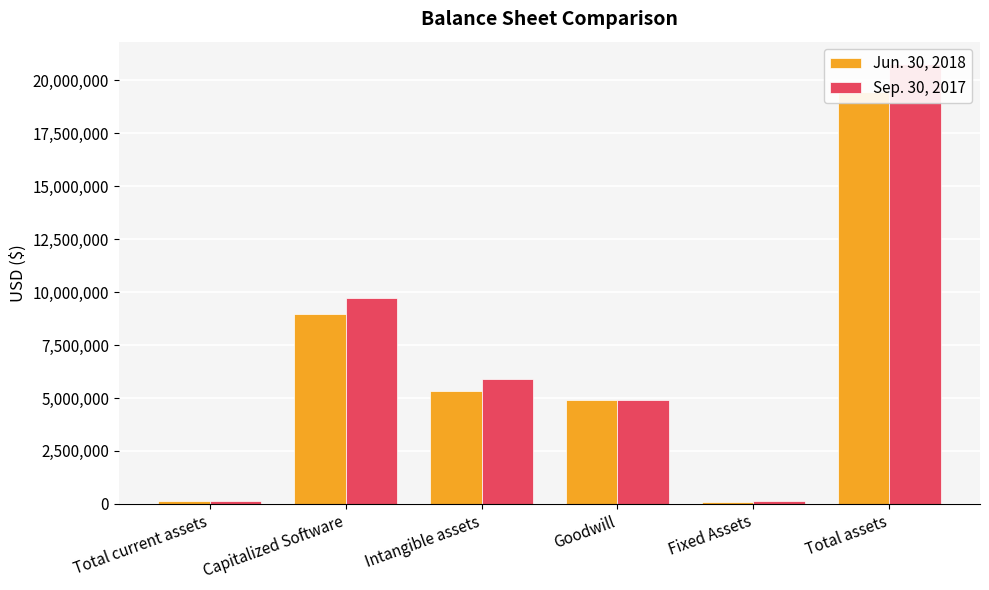

What is the highest value of the Sep. 30, 2017 series?

20792802